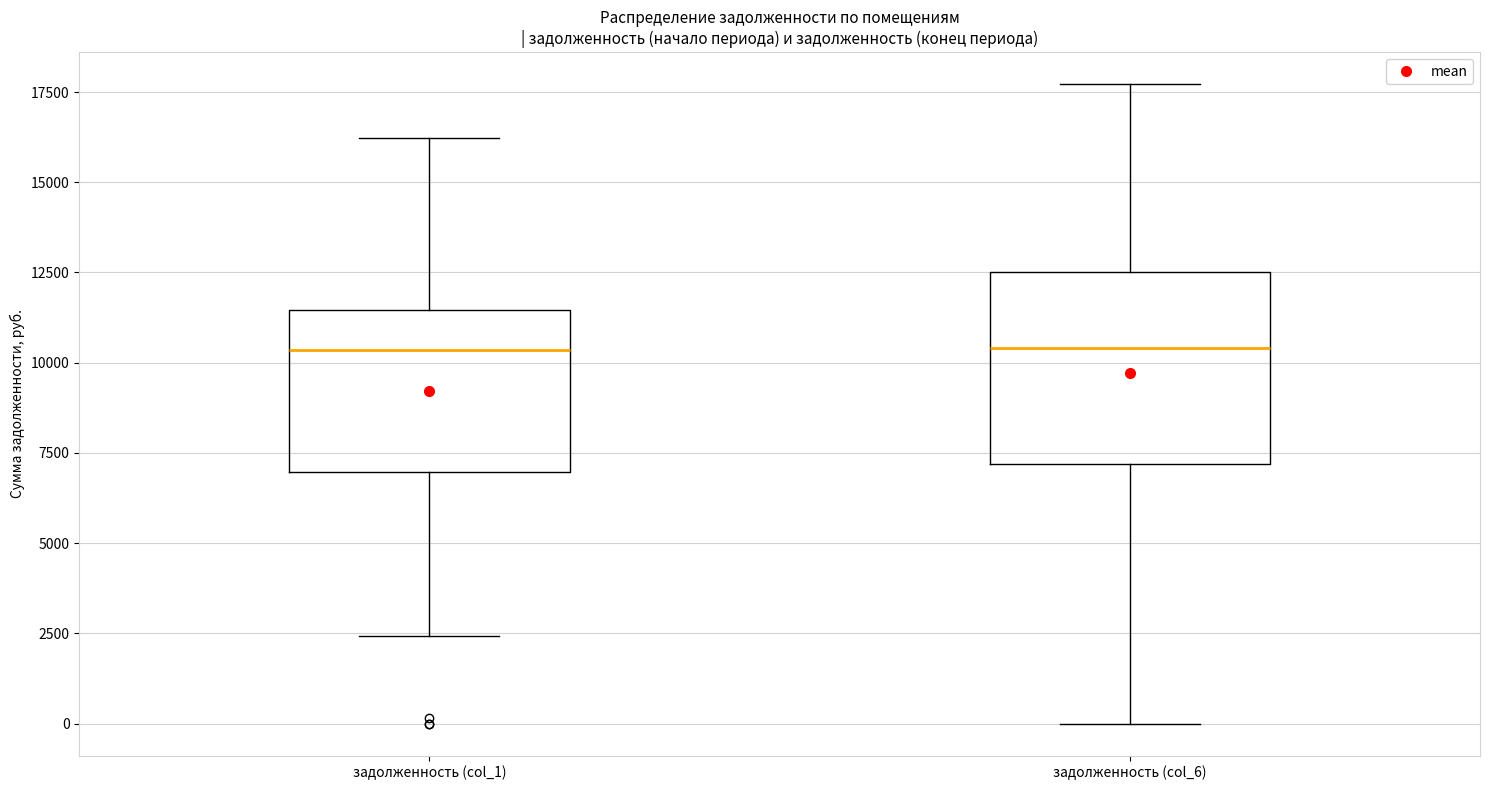

Reading left to right, read every box against the y-axis: the position of its median line, the range the box covers, and the ends of its whiskers. The values are not printed on the chart, so give them approximately, as read against the axis.

задолженность (col_1): median 10500, box 7000 to 11500, whiskers 2500 to 16000
задолженность (col_6): median 10500, box 7000 to 12500, whiskers 0 to 17500